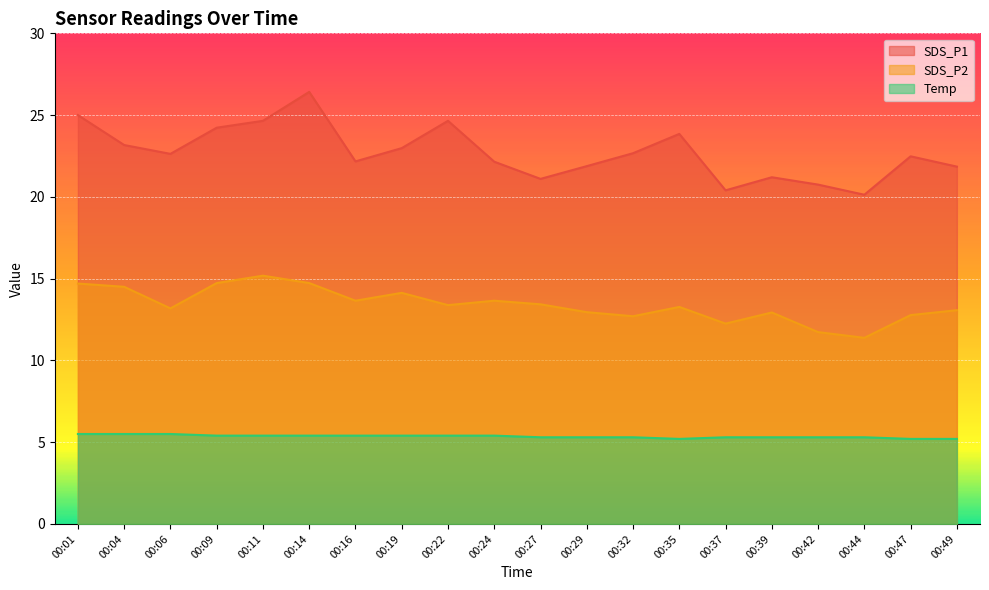

At which category does the chart reach its minimum across all series?

00:35